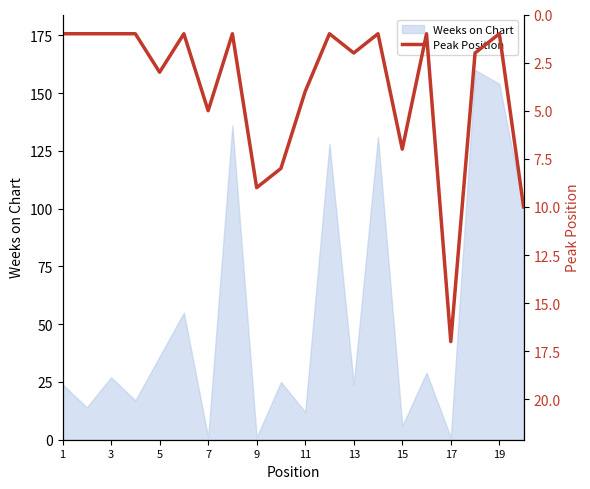

What is the highest value of the Weeks on Chart series?

160